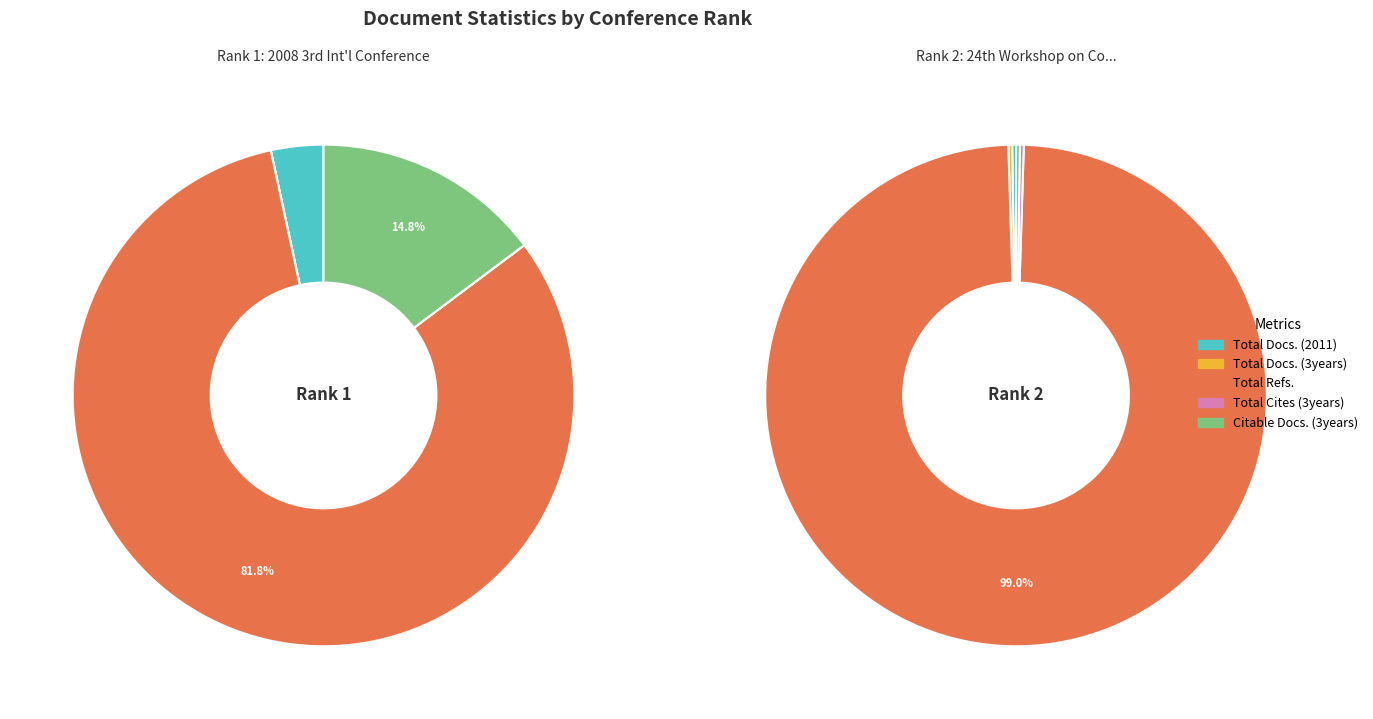

What is the spread (max minus min) of values at Rank 1?

194